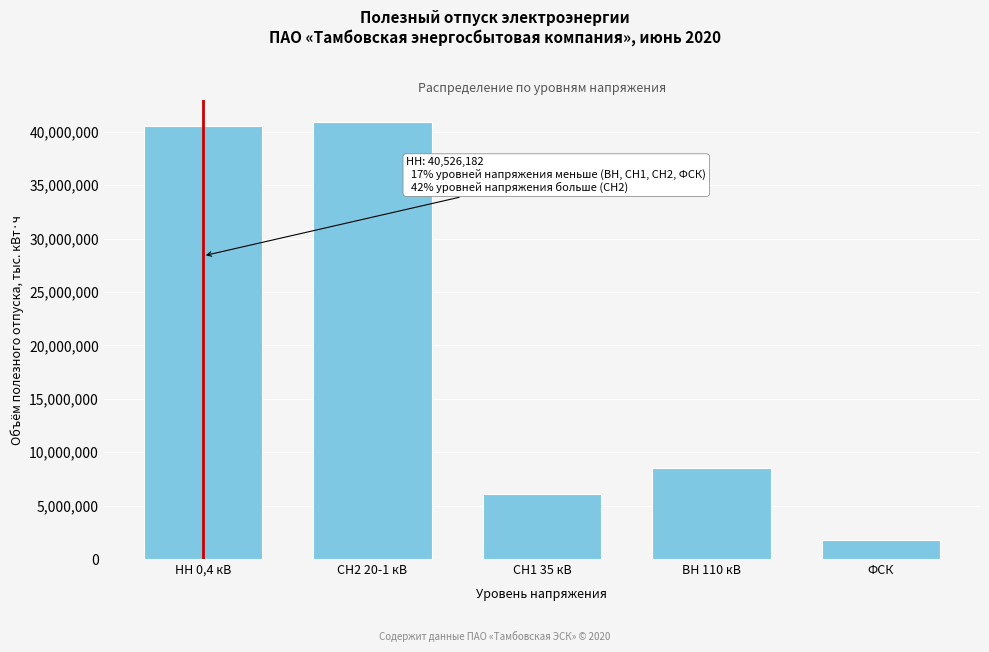

Reading right to left, transcribe all the data shown in this chart.

ФСК=1754369	ВН 110 кВ=8513148	СН1 35 кВ=6053497	СН2 20-1 кВ=40928170	НН 0,4 кВ=40526182